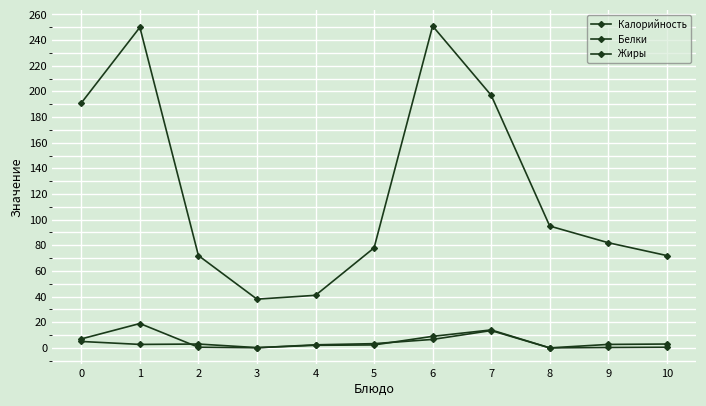

True or false: Белки has a value of 2.3 at 5.

True